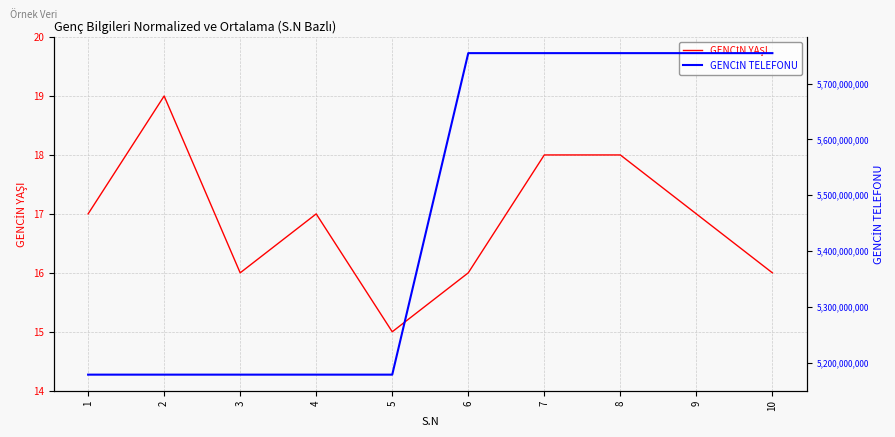

The GENCİN YAŞI series shows 18 at 7. True or false?

True